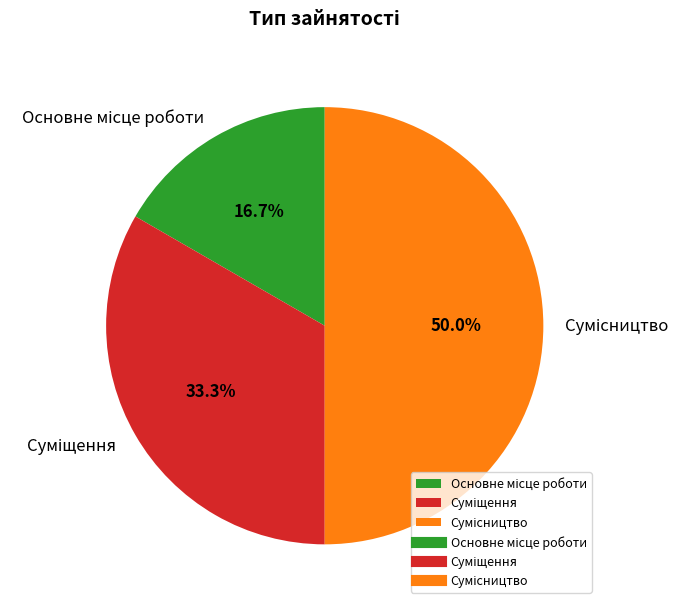

Between Сумісництво and Суміщення, which is larger?

Сумісництво